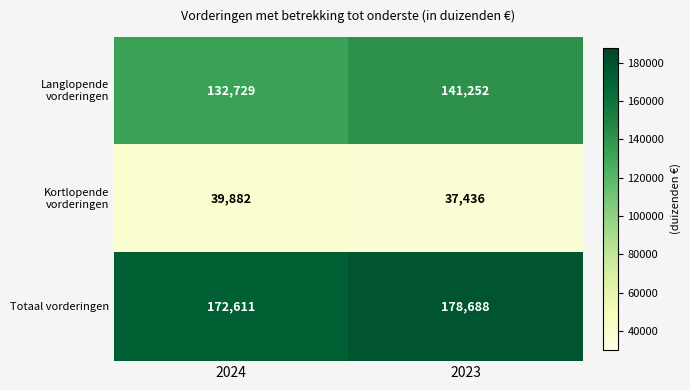

At which category does the chart reach its minimum across all series?

2023